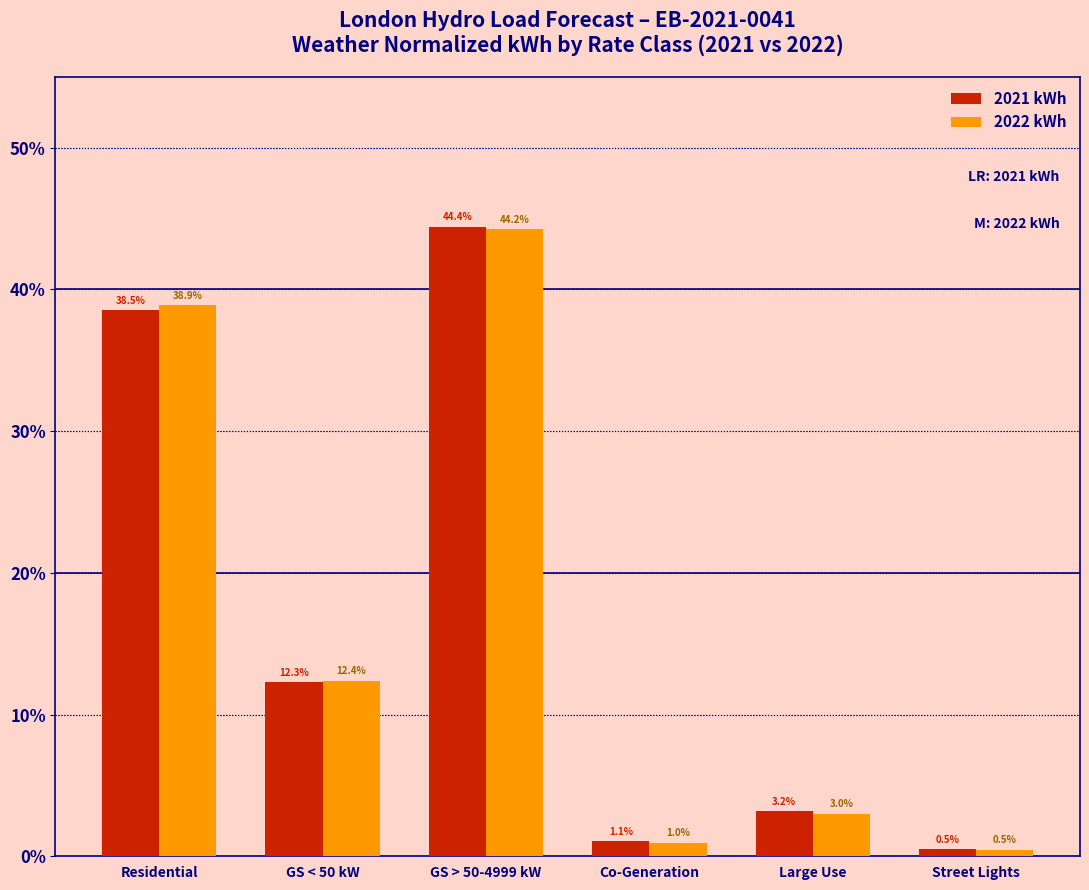

Reading left to right, list all the values displayed in this chart.

2021 kWh: Residential=38.5	GS < 50 kW=12.3	GS > 50-4999 kW=44.4	Co-Generation=1.1	Large Use=3.2	Street Lights=0.5
2022 kWh: Residential=38.9	GS < 50 kW=12.4	GS > 50-4999 kW=44.2	Co-Generation=1.0	Large Use=3.0	Street Lights=0.5